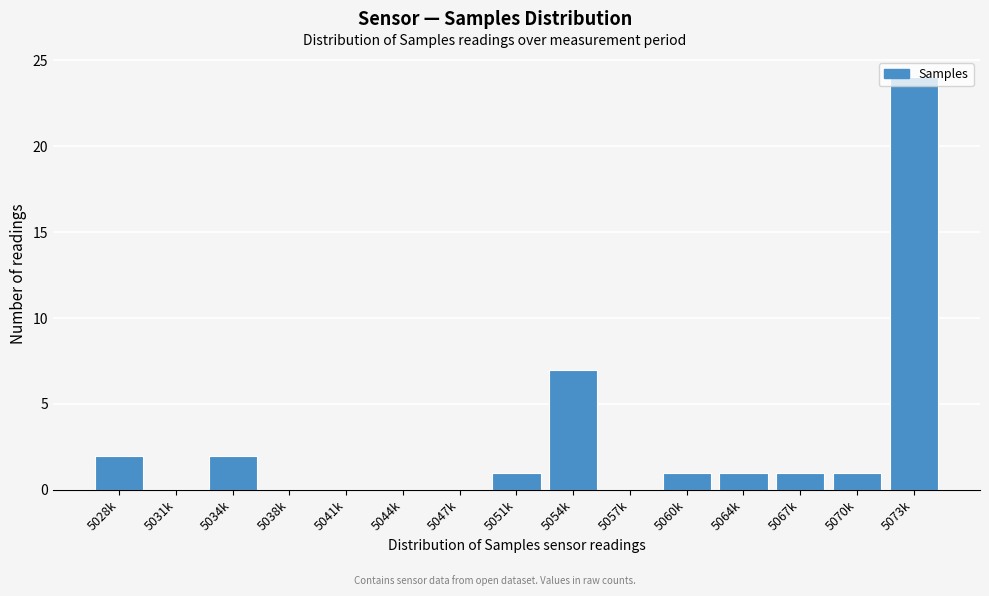

What is the change in value from 5060k to 5073k?

+23